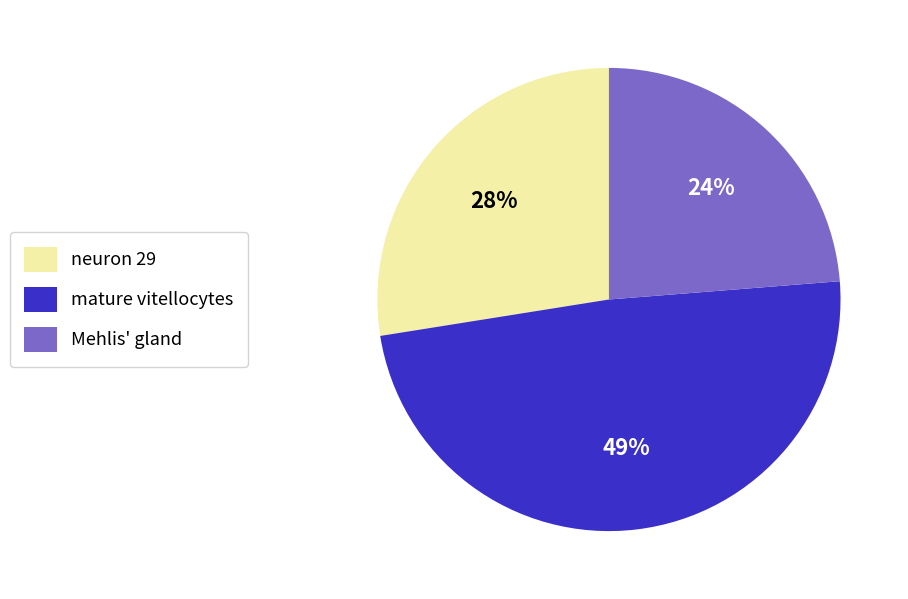

How many segments does this pie chart have?

3